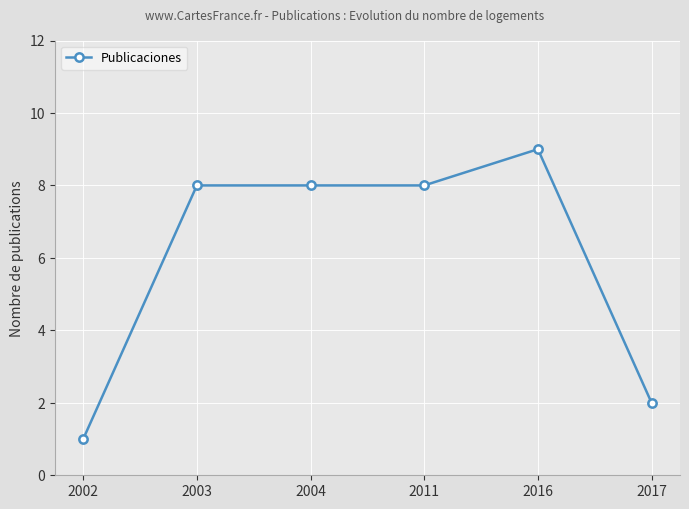

What is the maximum value shown in the chart?

9